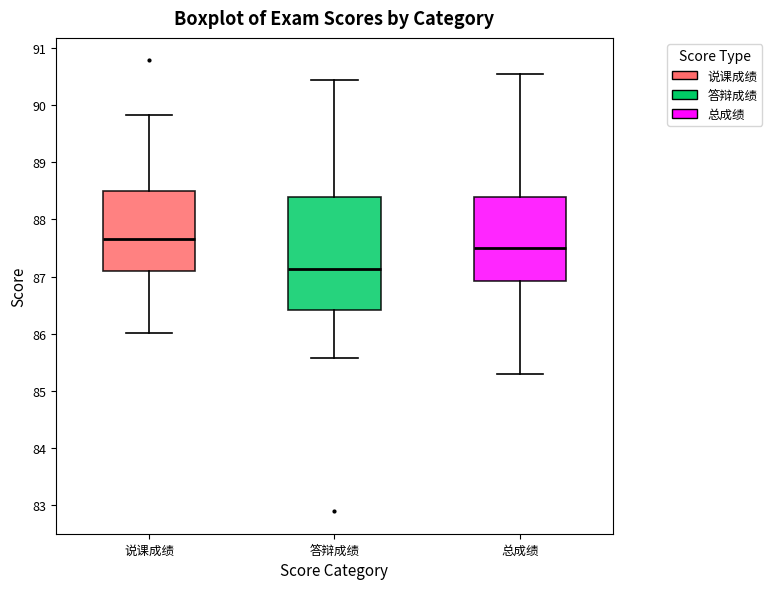

Reading left to right, transcribe this box plot: for each box, give where its median line is, the range the box spans, and where its two whiskers end, as read against the y-axis. The values are not printed on the chart, so give them approximately, as read against the axis.

说课成绩: median 87.7, box 87.1 to 88.5, whiskers 86.0 to 89.8
答辩成绩: median 87.1, box 86.4 to 88.4, whiskers 85.6 to 90.4
总成绩: median 87.5, box 86.9 to 88.4, whiskers 85.3 to 90.5